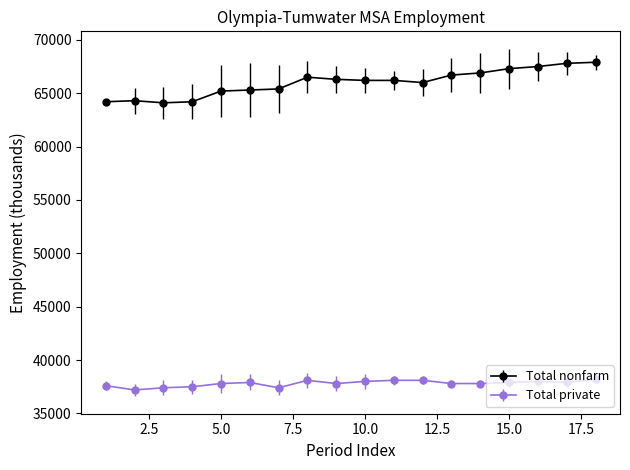

Which series has the largest total across all categories?

Total nonfarm